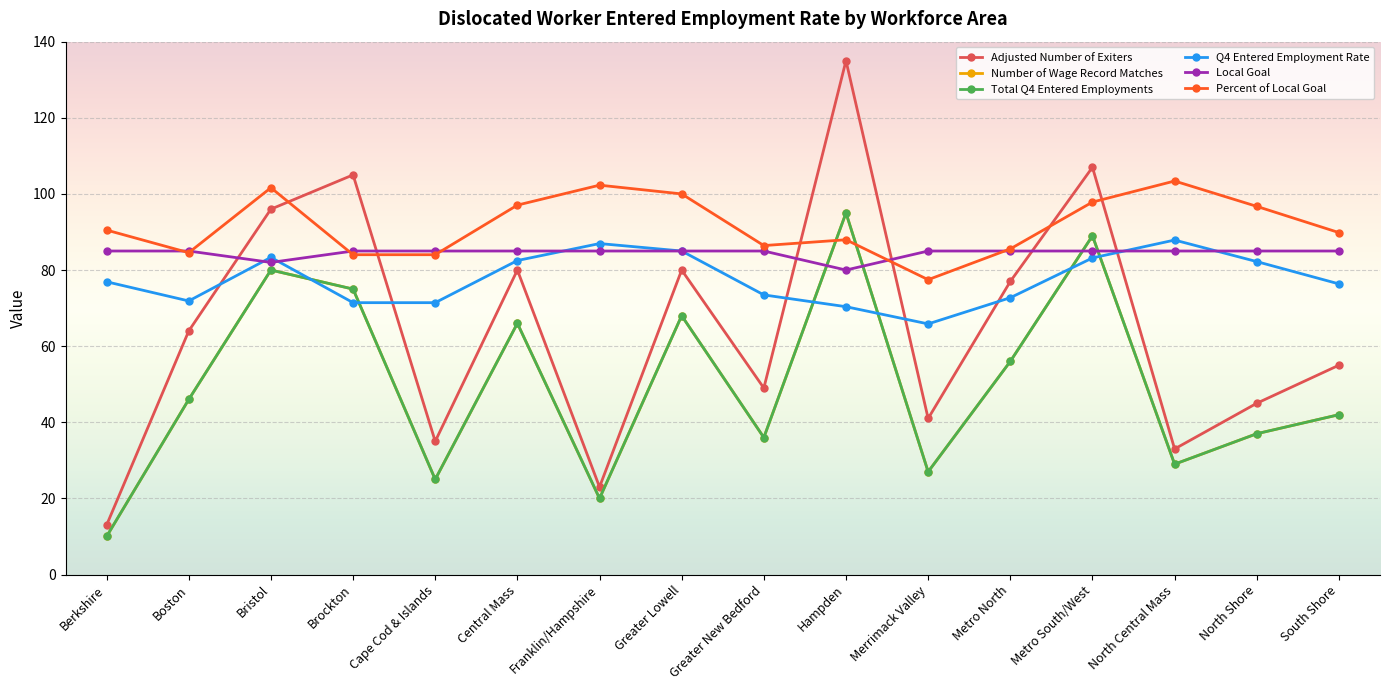

What position from the right is North Shore?

2